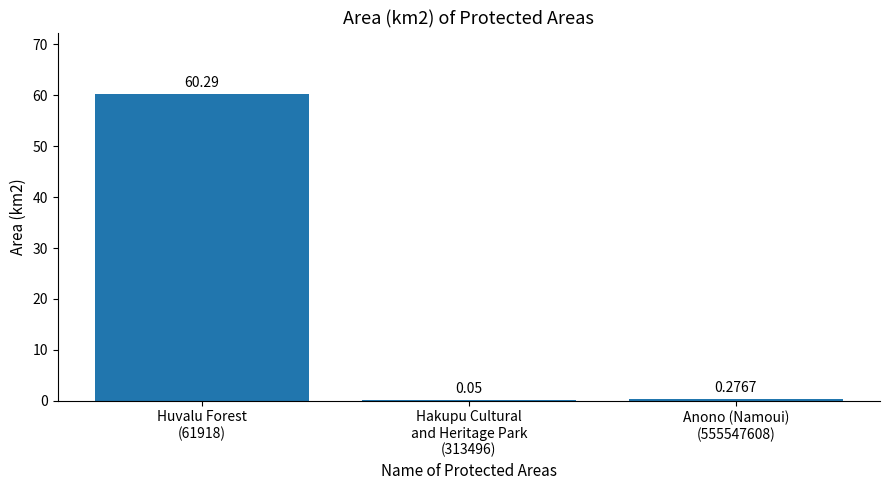

What is the sum of all values?

60.6